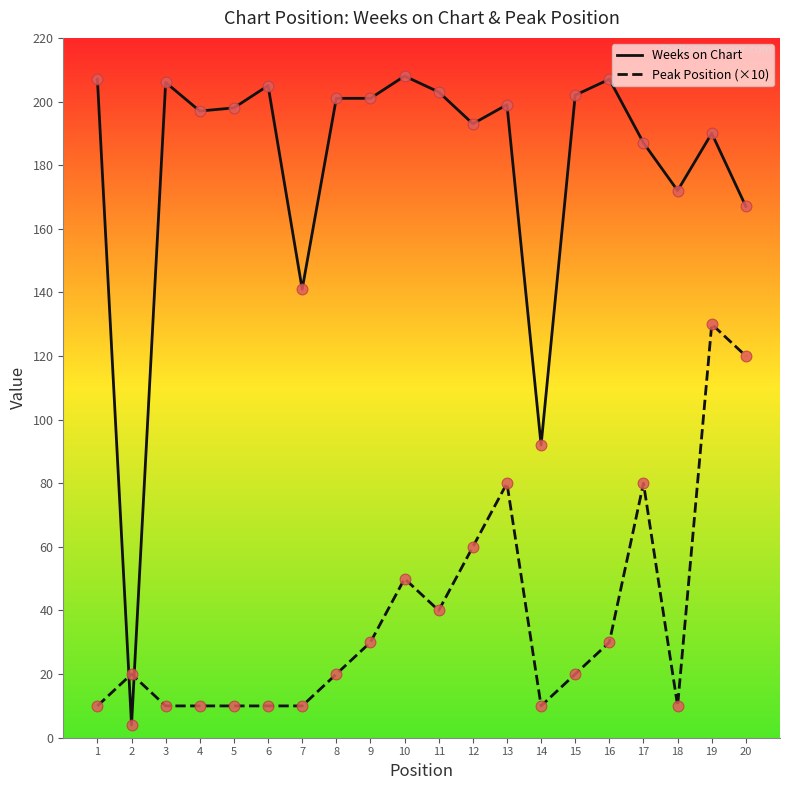

At how many categories does at least one series exceed 10?

20